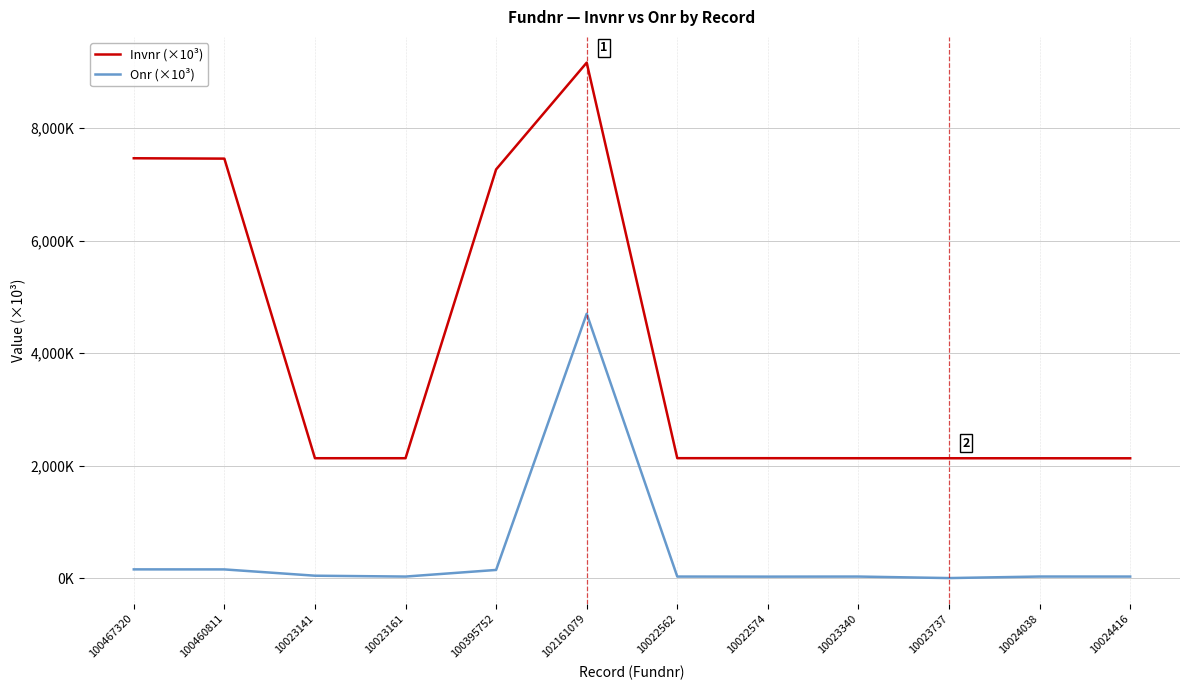

Is this an area chart (filled region under the line)?

No